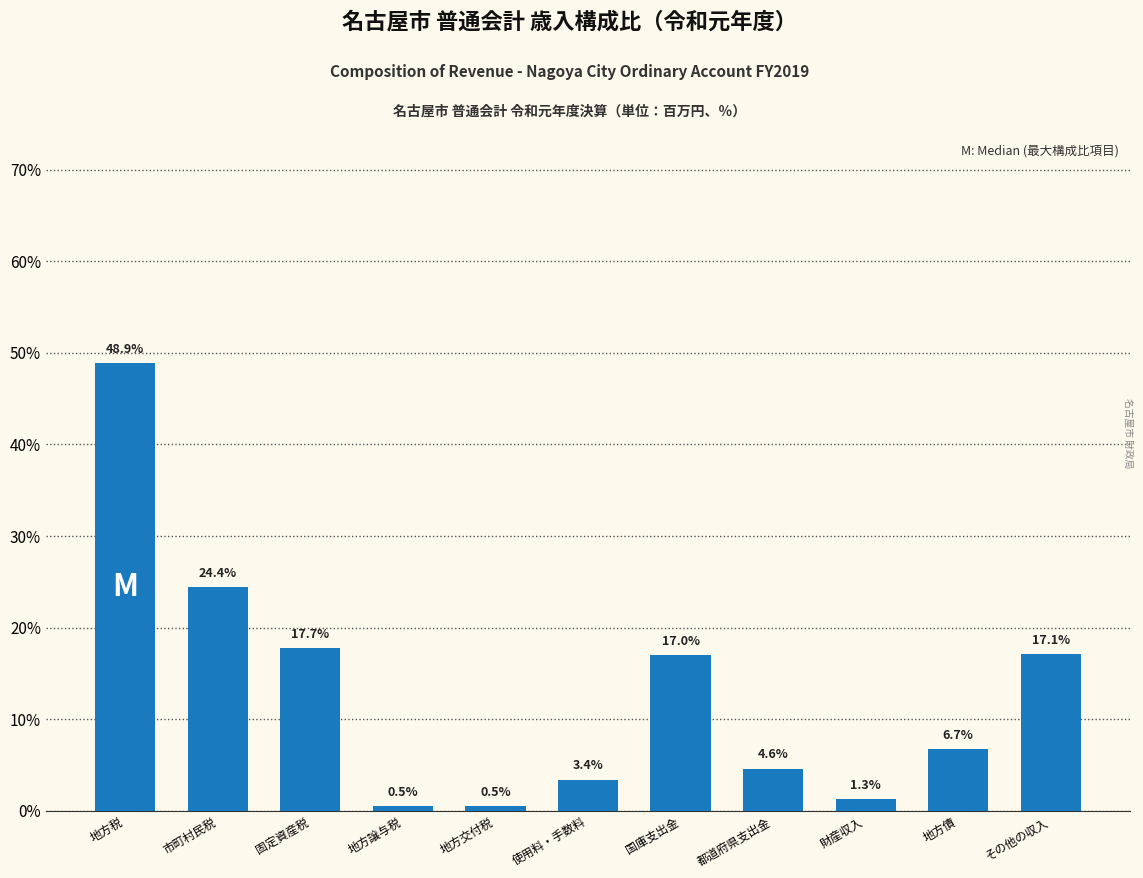

Reading right to left, transcribe all the data shown in this chart.

その他の収入=17.1	地方債=6.7	財産収入=1.3	都道府県支出金=4.6	国庫支出金=17.0	使用料・手数料=3.4	地方交付税=0.5	地方譲与税=0.5	固定資産税=17.7	市町村民税=24.4	地方税=48.9